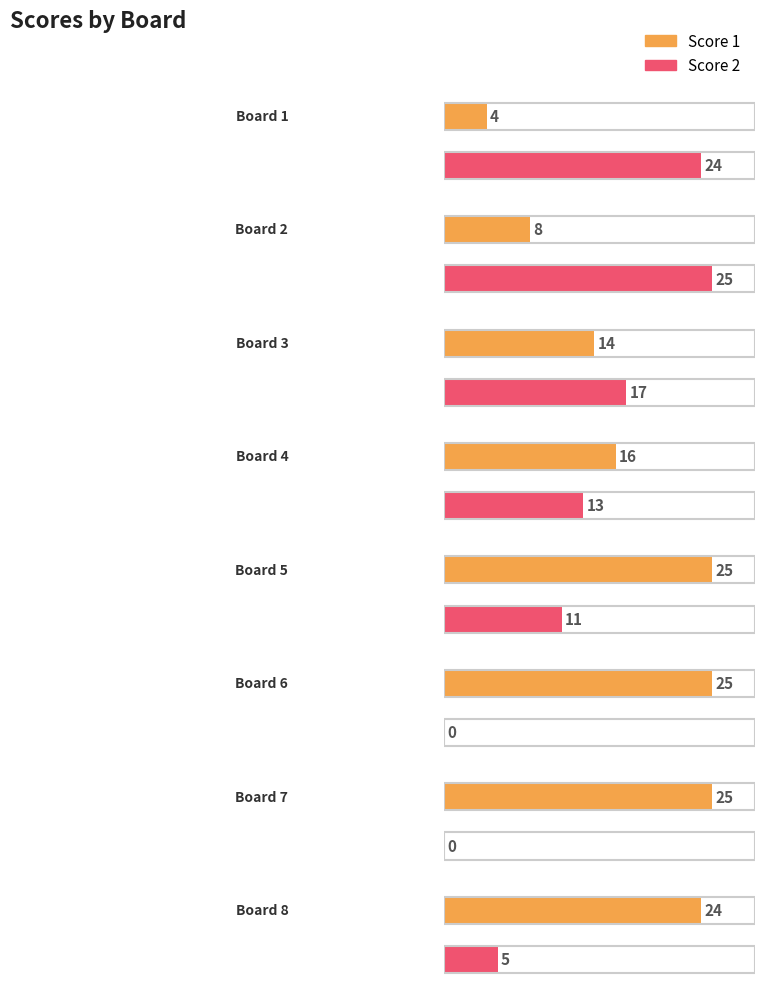

How many bars are there in each group?

2